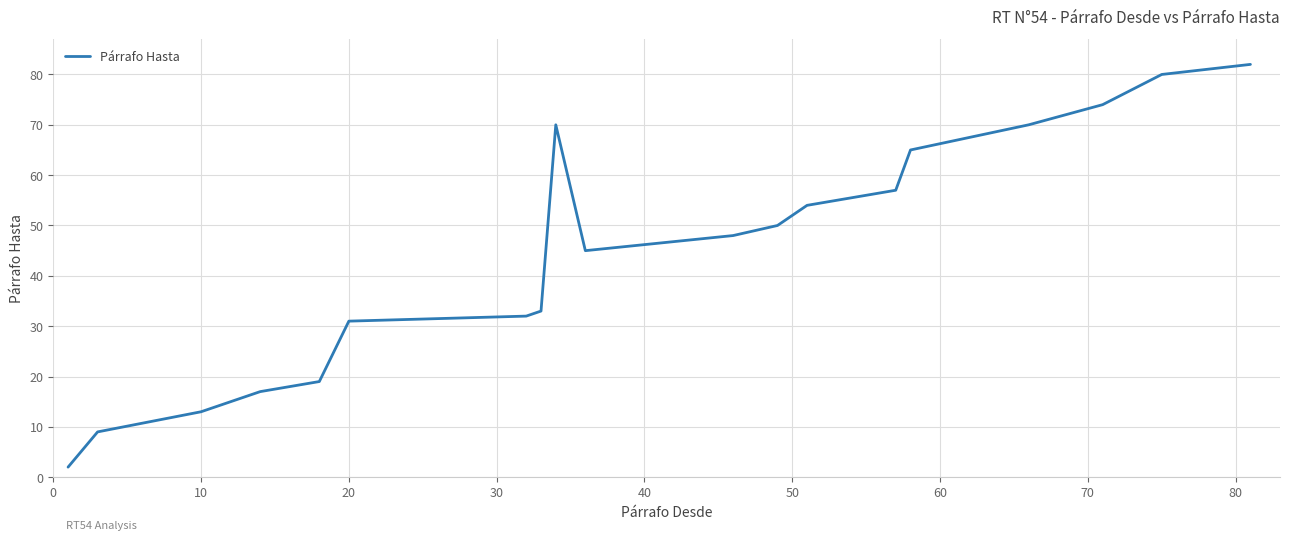

What is the greatest value displayed?

82